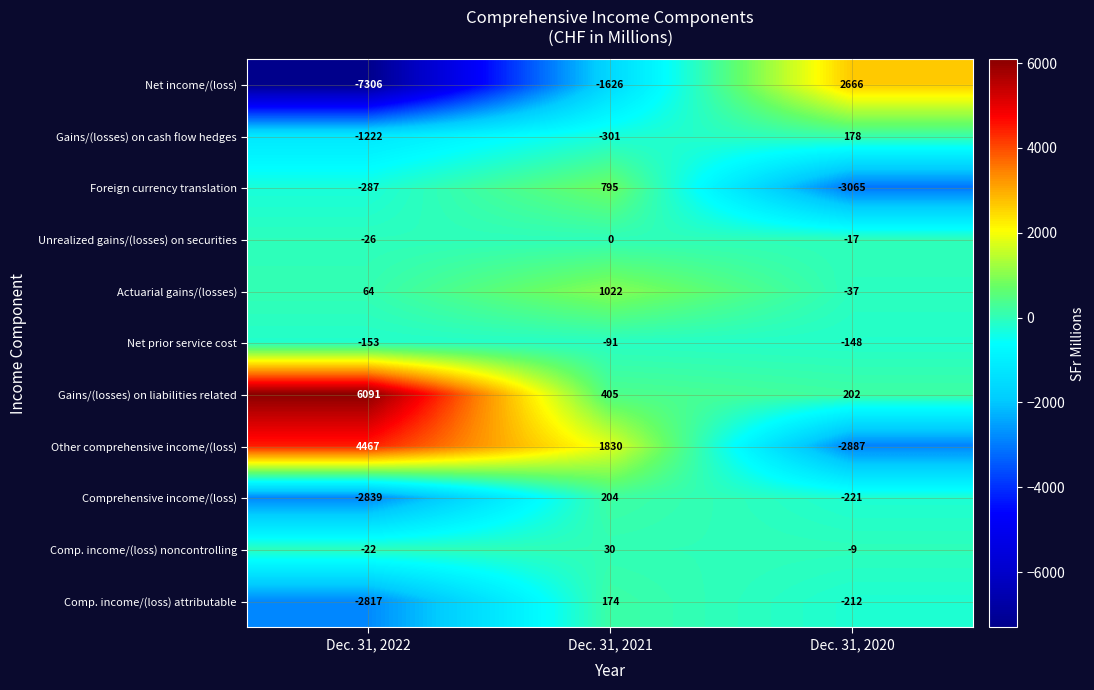

The value of Net income/(loss) at Dec. 31, 2022 is -9654. True or false?

False